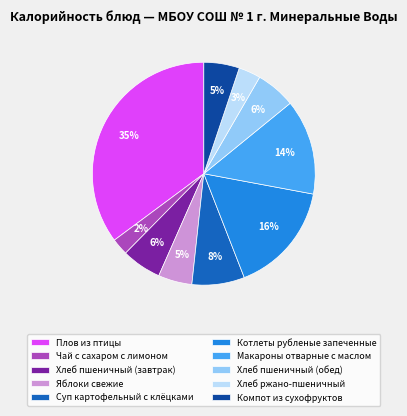

To the nearest percent, what portion does Чай с сахаром с лимоном represent?

2%